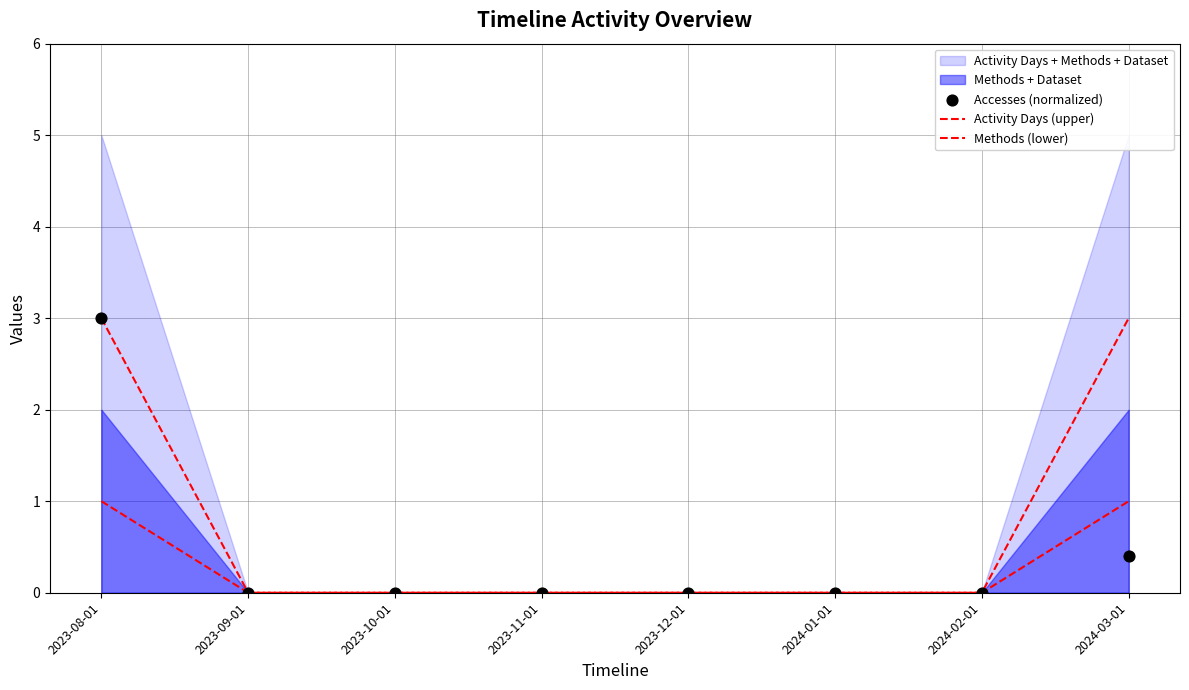

Which series contains the lowest Y value?

Activity Days (upper)